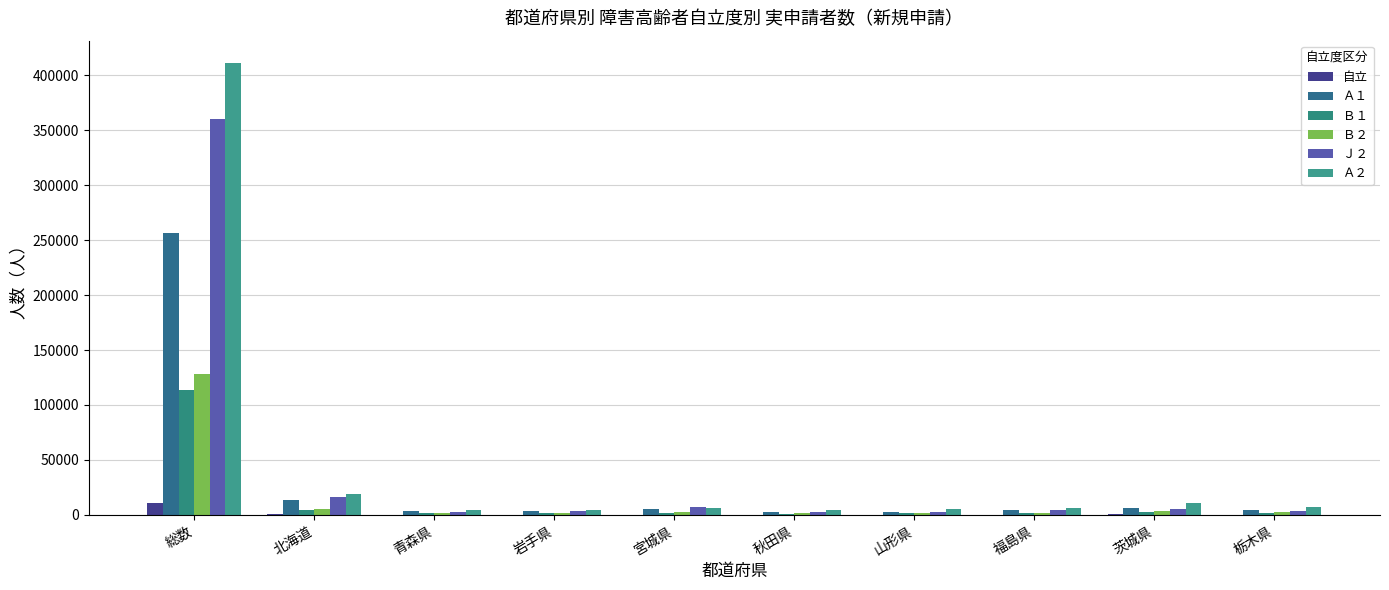

What are all the series names shown in the legend?

自立, Ａ１, Ｂ１, Ｂ２, Ｊ２, Ａ２